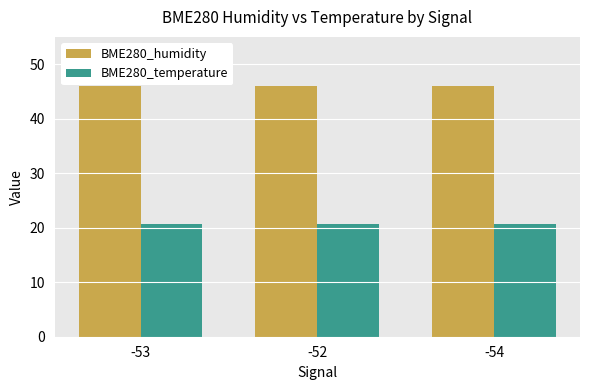

True or false: BME280_humidity has a value of 28.4 at -54.

False